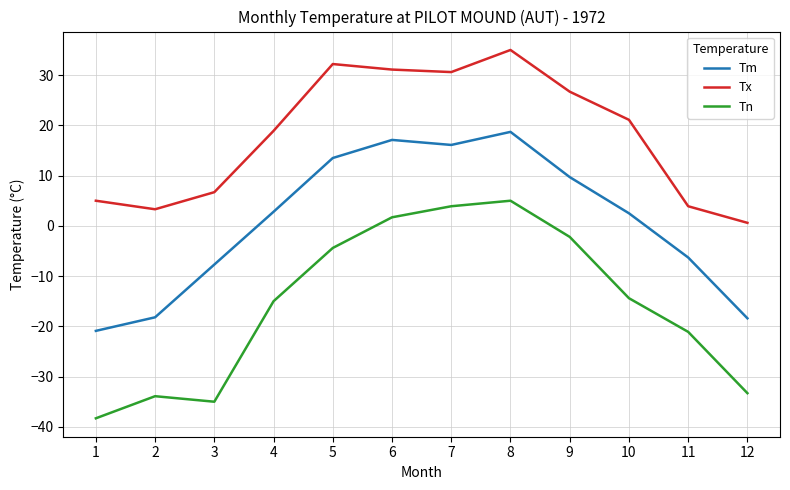

Count the number of data series in this chart.

3